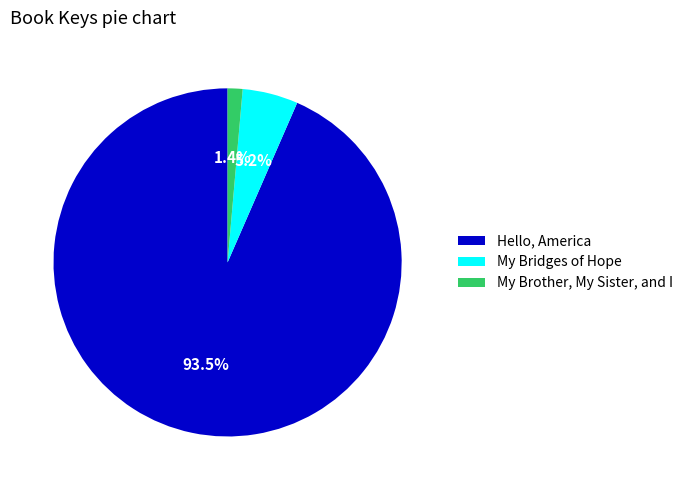

Which slice is the smallest?

My Brother, My Sister, and I